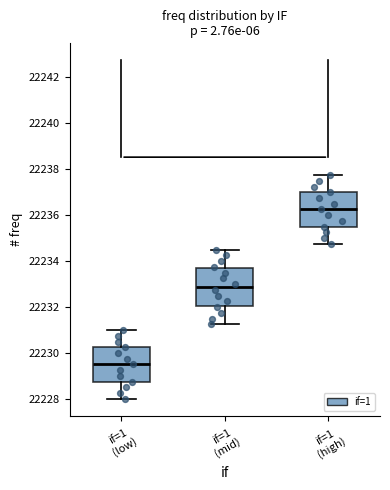

Which box's median line is the highest?

if=1 (high)